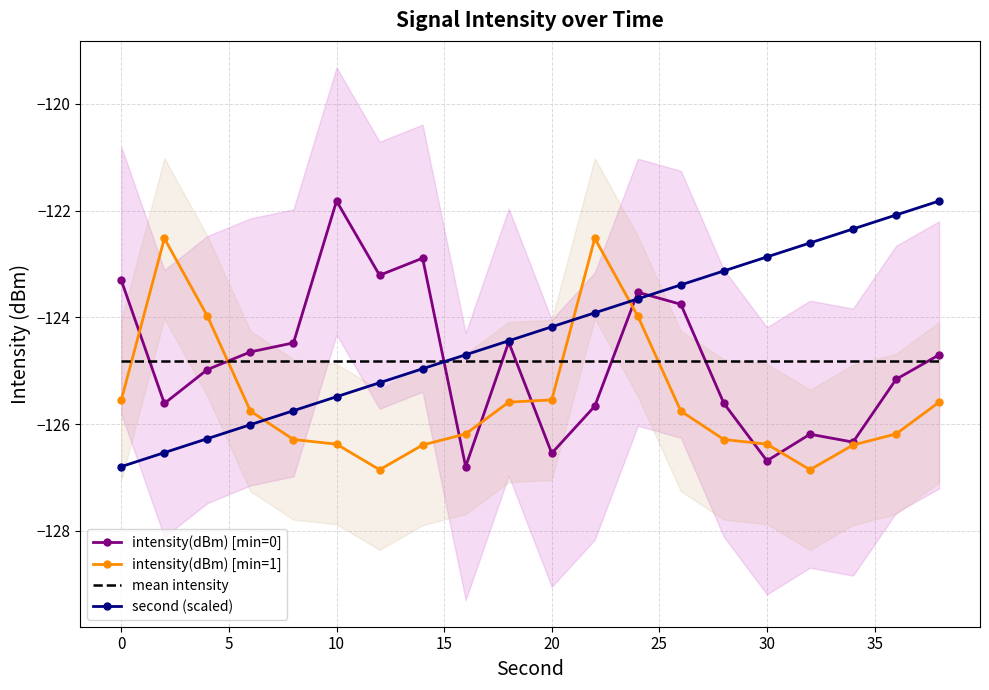

How many intersections are there between second (scaled) and intensity(dBm) [min=1]?

3